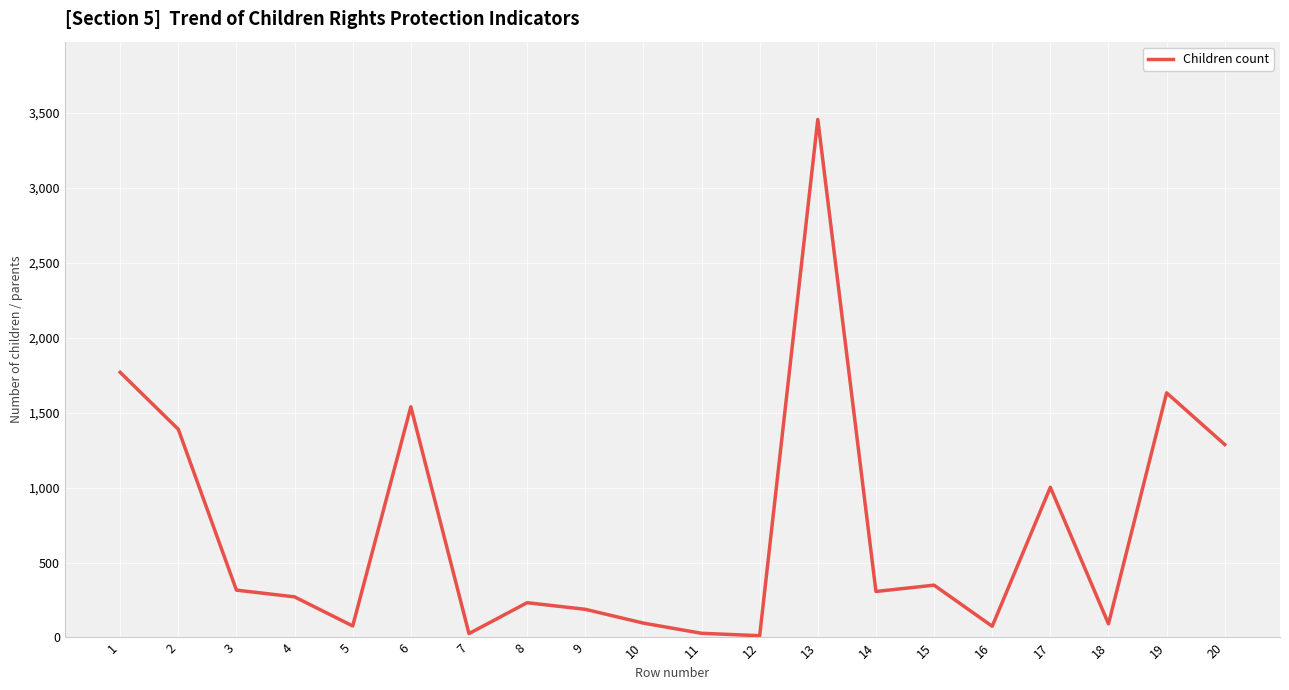

How many values are below 307?

10